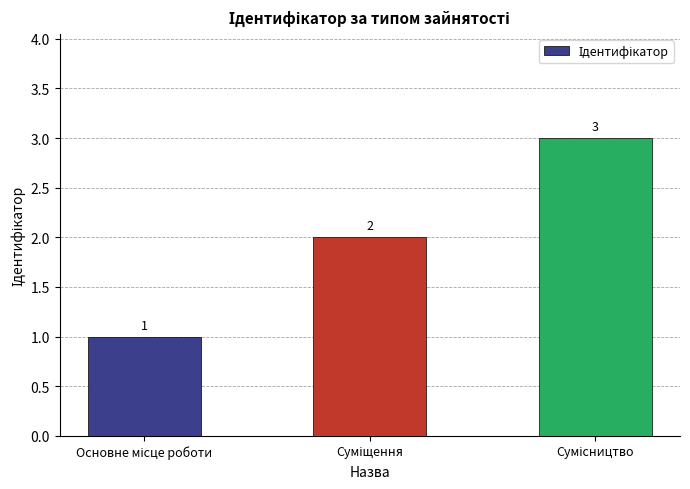

How many data points does each series have?

3